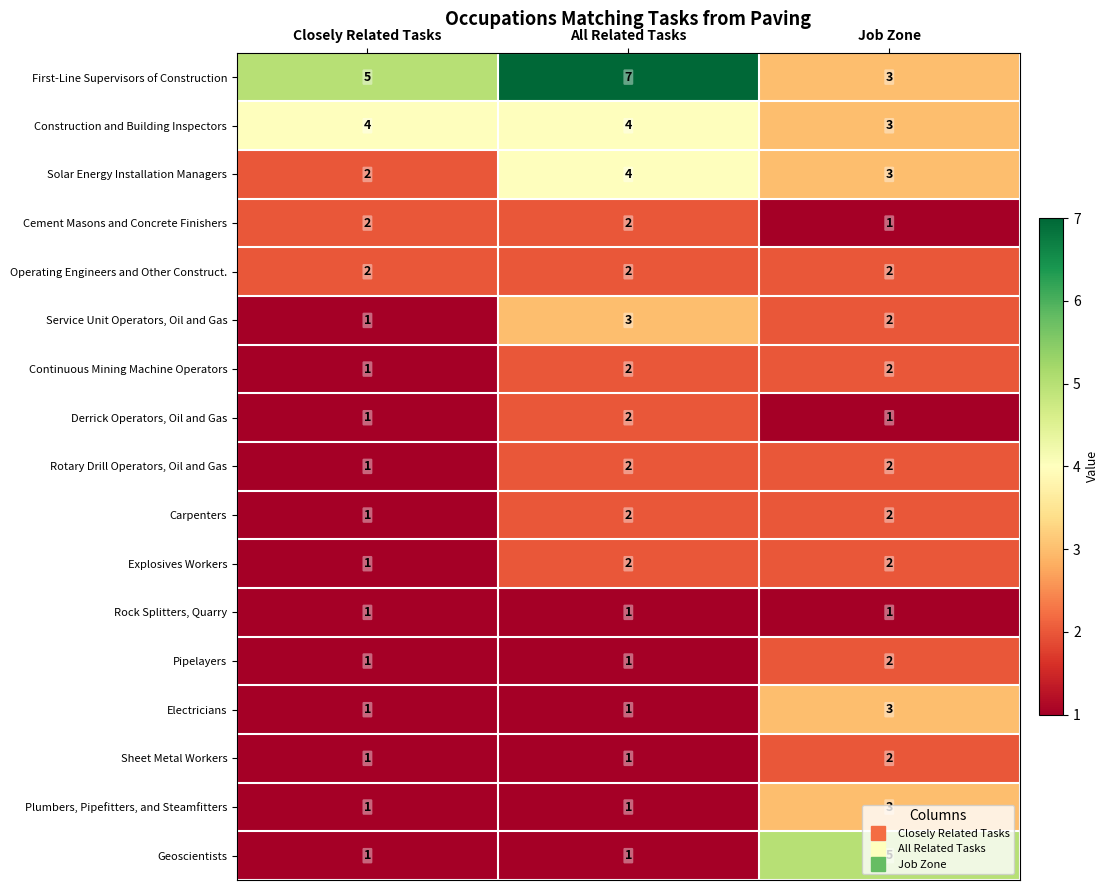

What is the total value across all series at All Related Tasks?

38